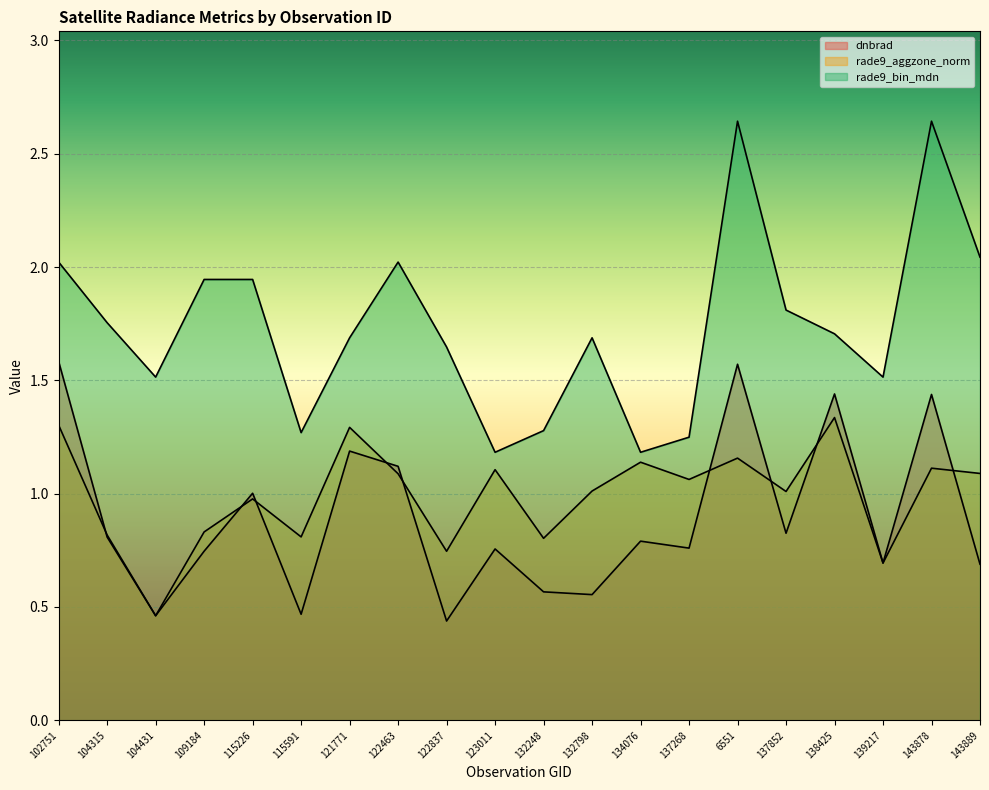

True or false: rade9_bin_mdn has more than 0 points higher than both neighbors.

True